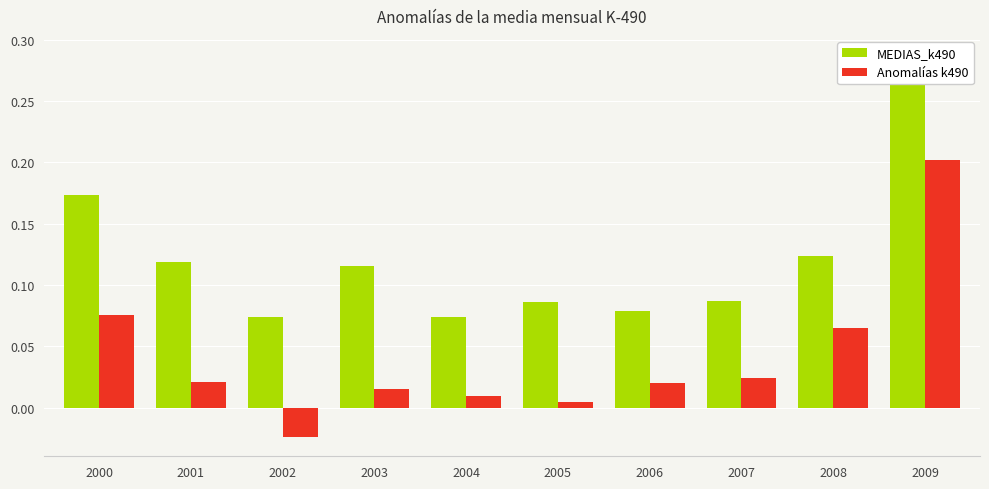

Reading left to right, extract all data points from this chart.

MEDIAS_k490: 2000=0.2	2001=0.1	2002=0.1	2003=0.1	2004=0.1	2005=0.1	2006=0.1	2007=0.1	2008=0.1	2009=0.3
Anomalías k490: 2000=0.1	2001=0.0	2002=-0.0	2003=0.0	2004=0.0	2005=0.0	2006=0.0	2007=0.0	2008=0.1	2009=0.2